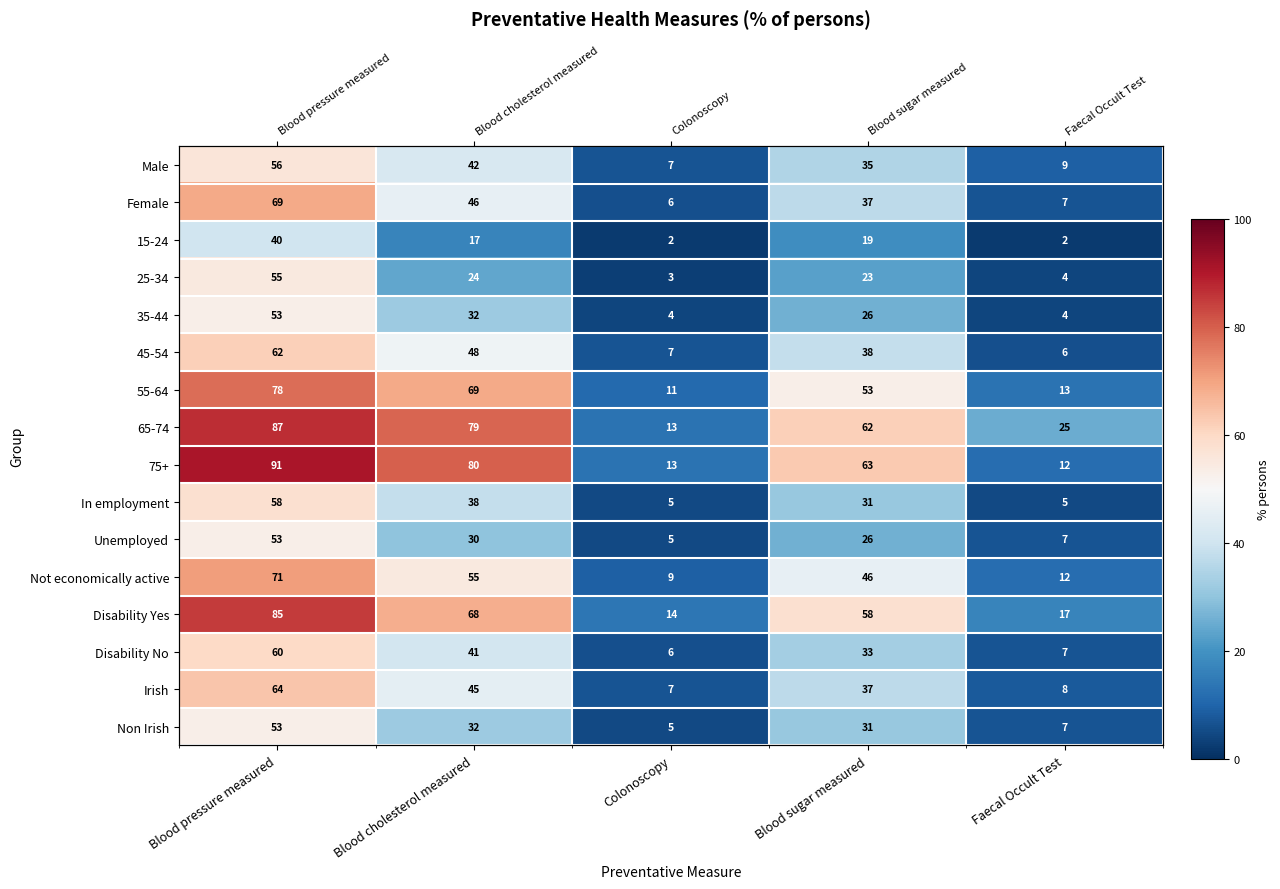

Which label corresponds to the smallest value in the chart?

Colonoscopy